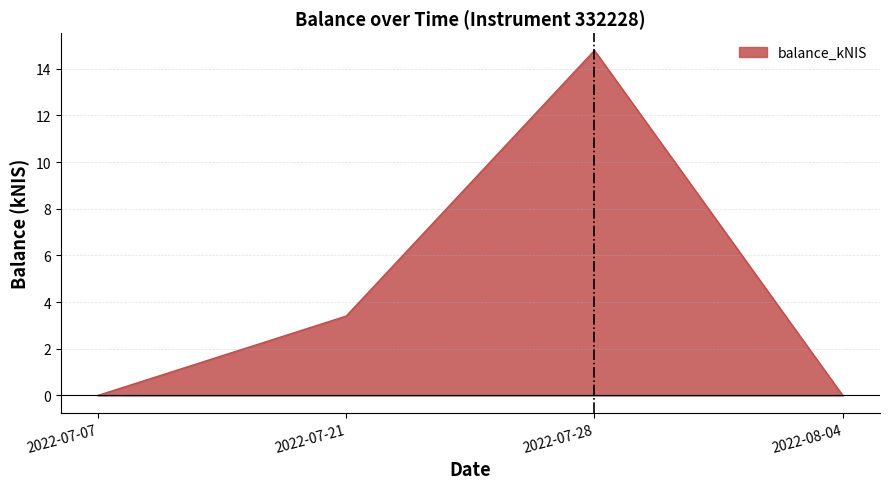

How many data points are above 3?

2